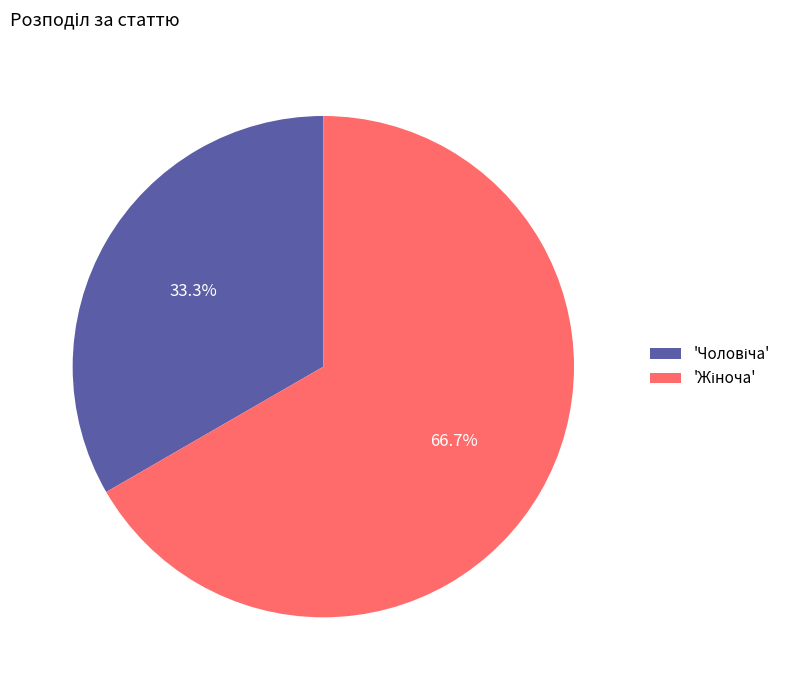

Is there a majority slice in this chart?

Yes